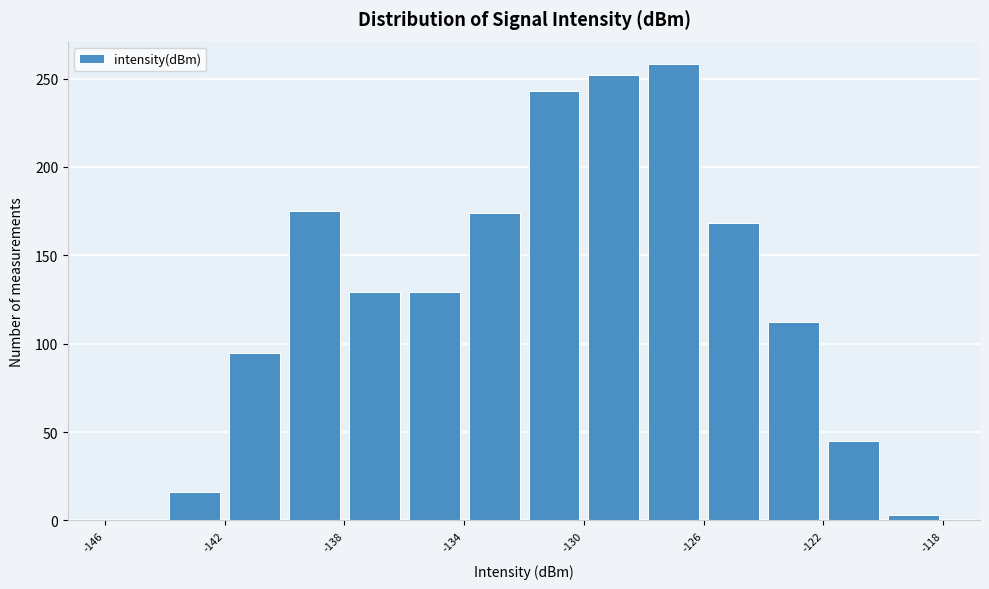

Which range on the x-axis has the tallest bar?

-128 to -126